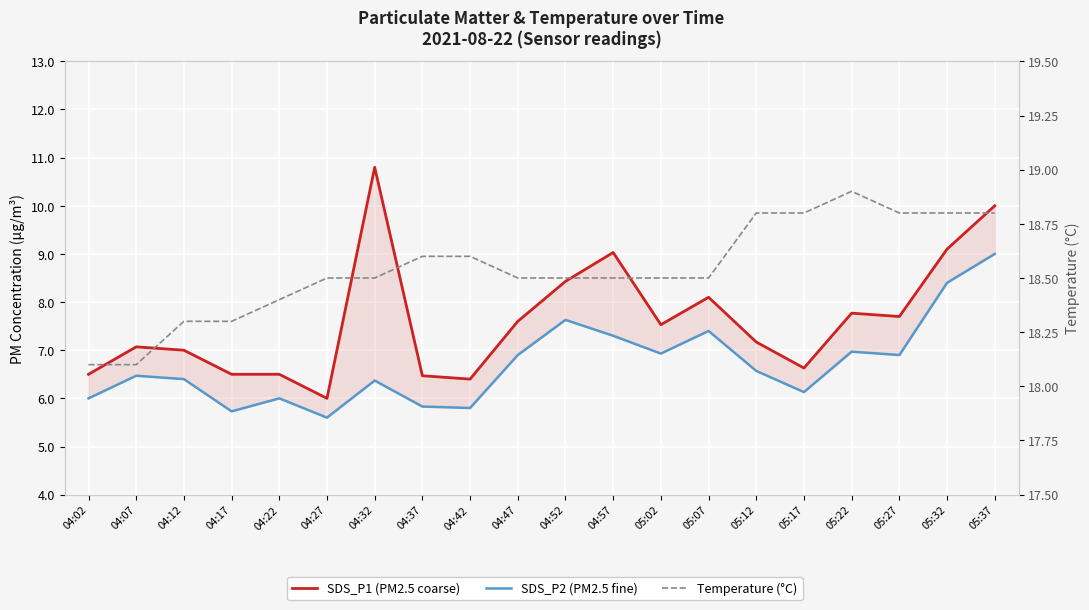

What is the difference between the maximum and minimum values in the SDS_P2 (PM2.5 fine) series?

3.4